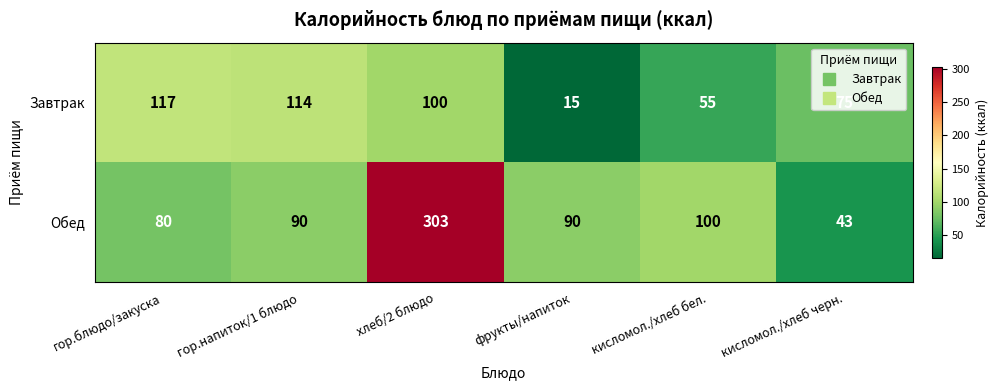

What is the sum of the Завтрак values at гор.блюдо/закуска and кисломол./хлеб черн.?

192